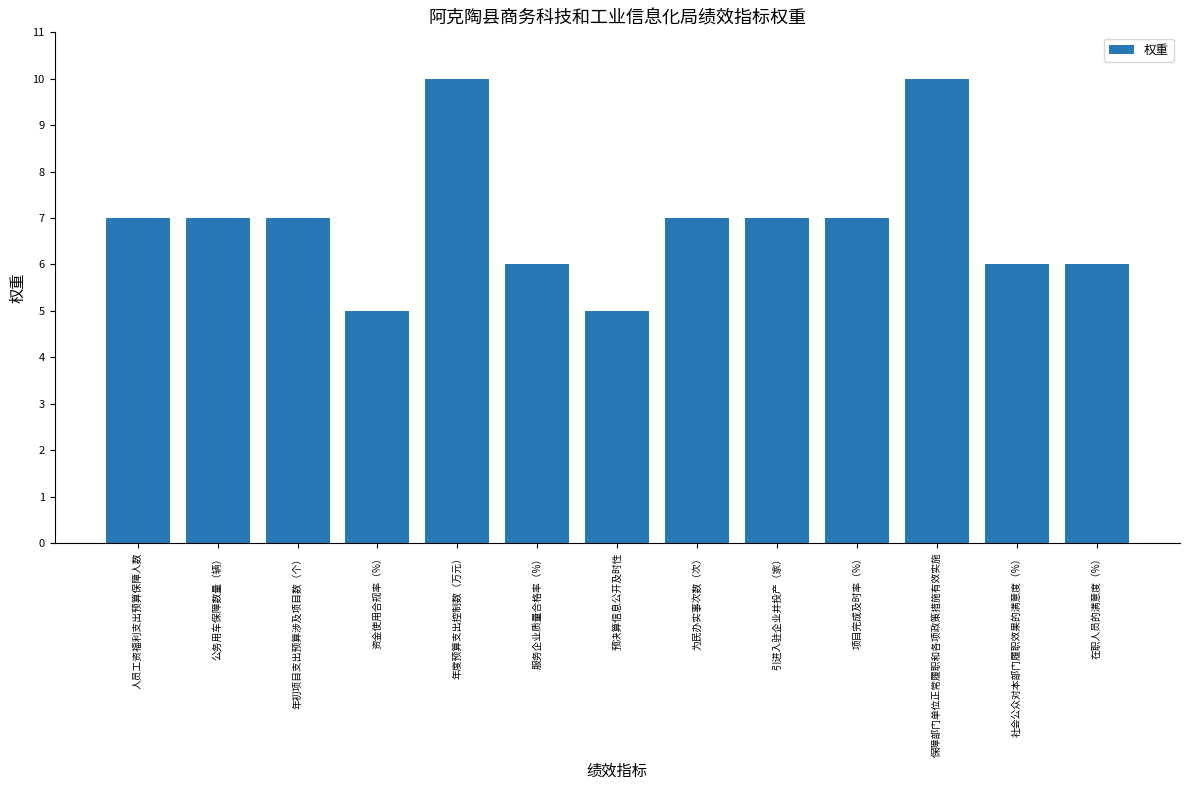

What value does the data have at 人员工资福利支出预算保障人数?

7